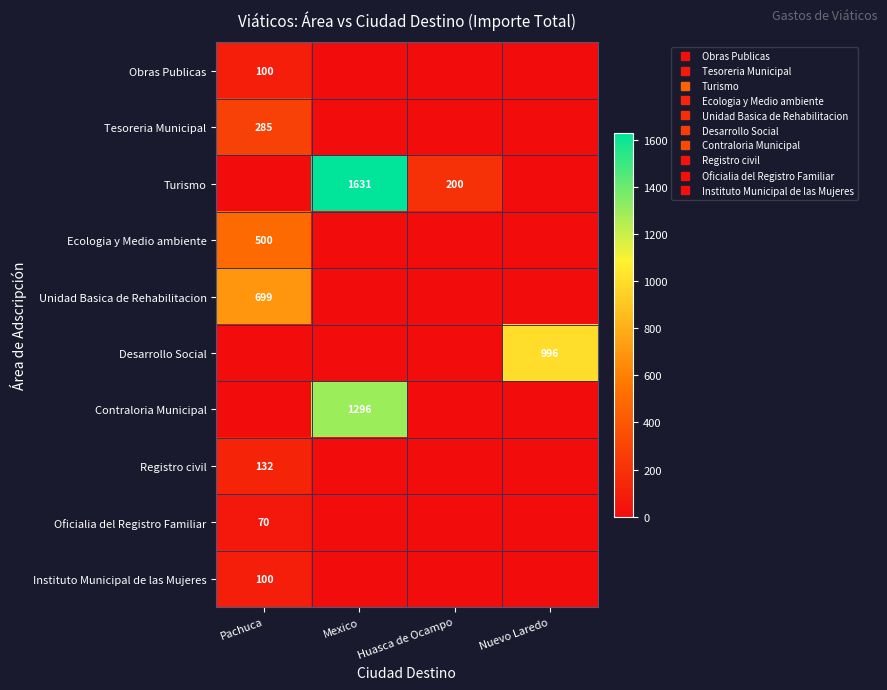

At how many categories does at least one series exceed 388?

3